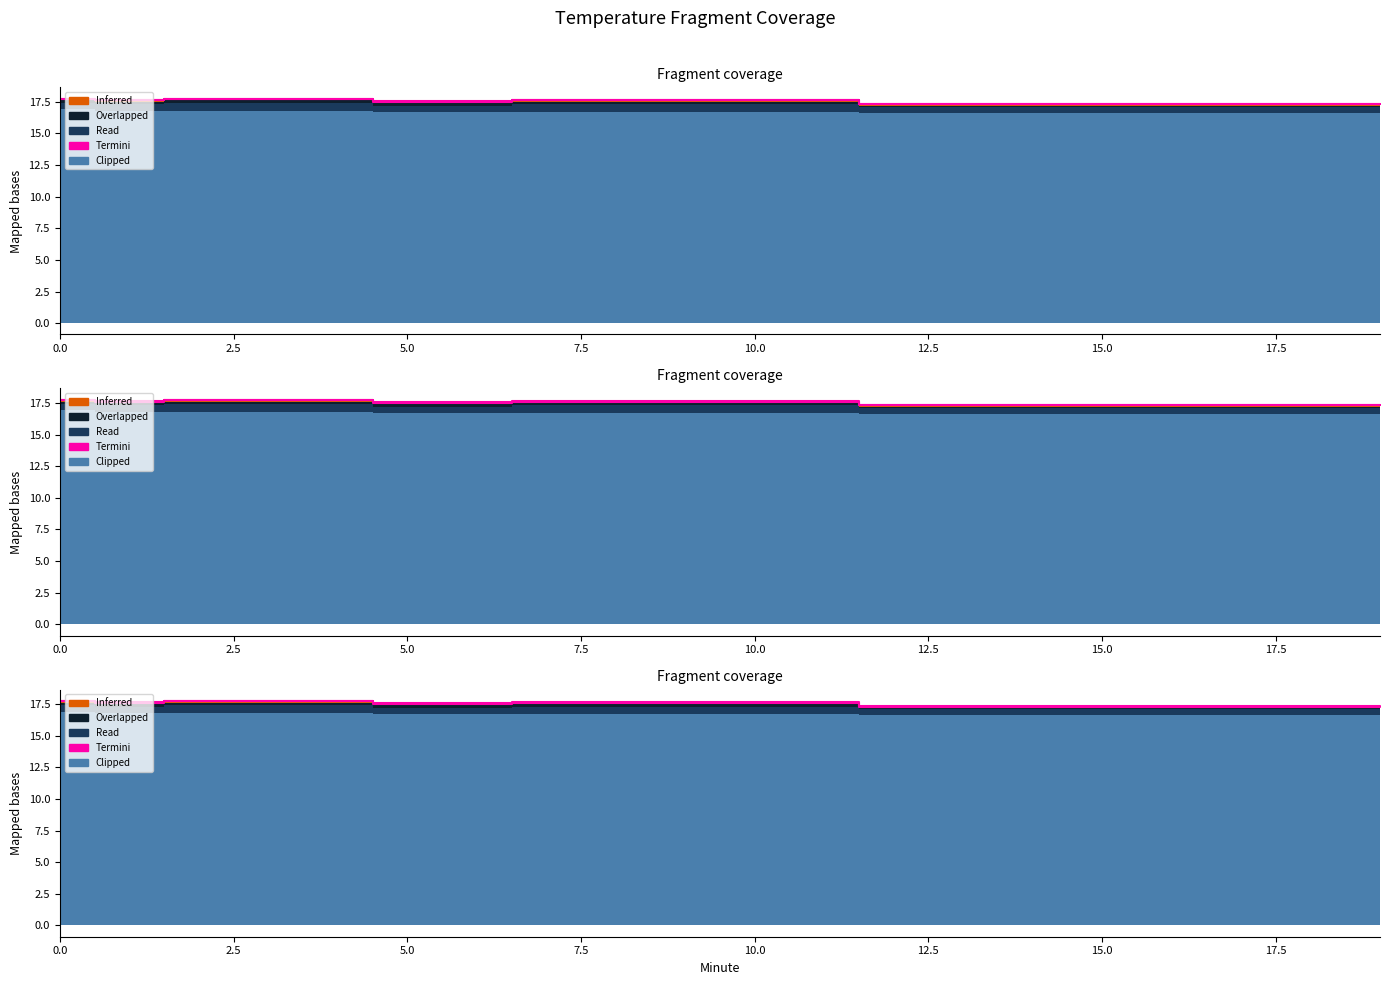

How many lines are shown in the chart?

5